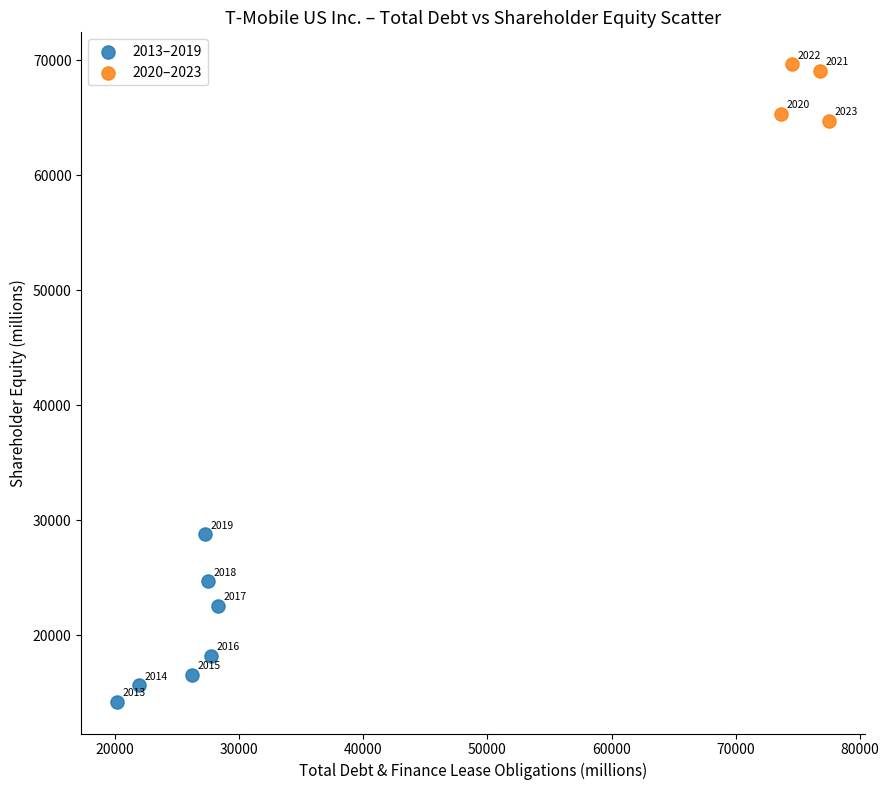

Which series contains the highest Y value?

2020–2023